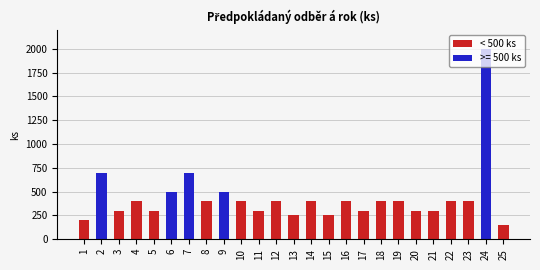

What is the difference between the maximum and minimum values in the < 500 ks series?

250